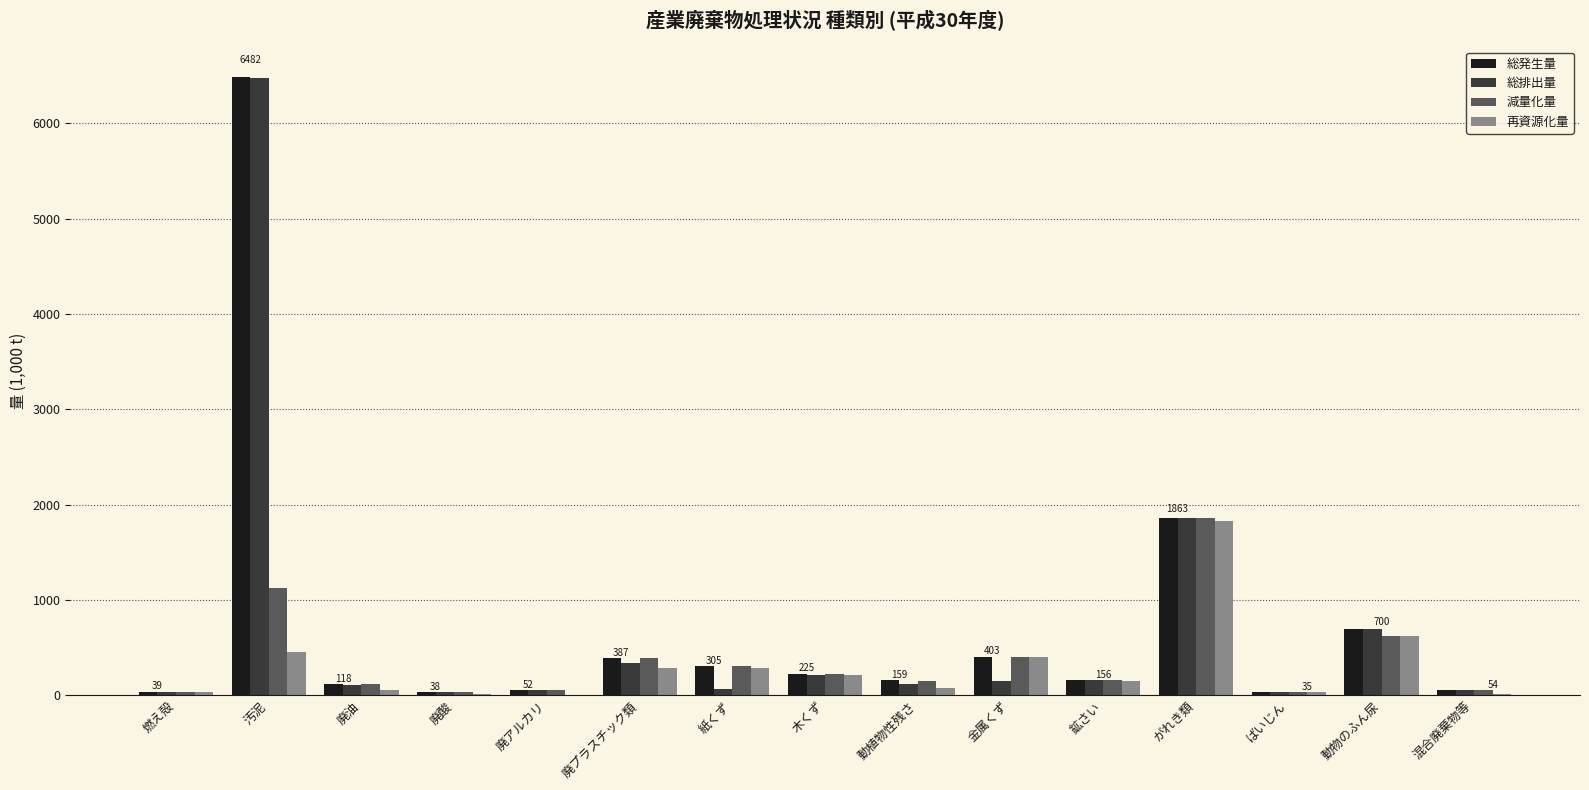

The value of 再資源化量 at がれき類 is 2593.6. True or false?

False